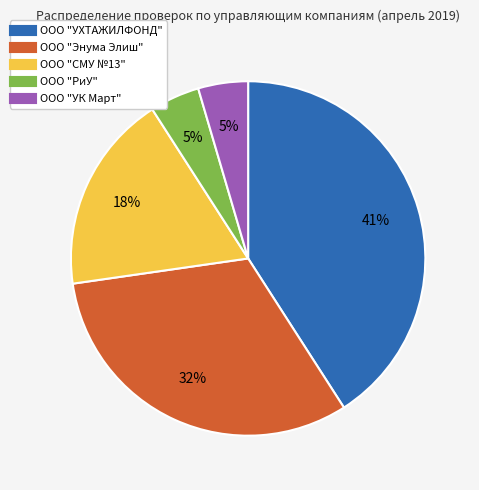

The ООО "УК Март" slice represents 18% of the pie. True or false?

False